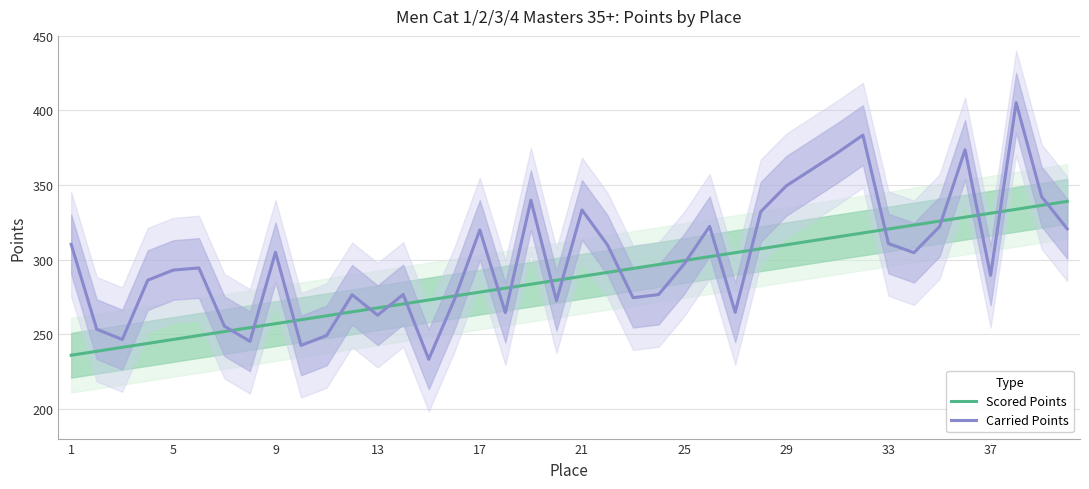

What is the value of the Carried Points point at the 15th from the left?

233.2